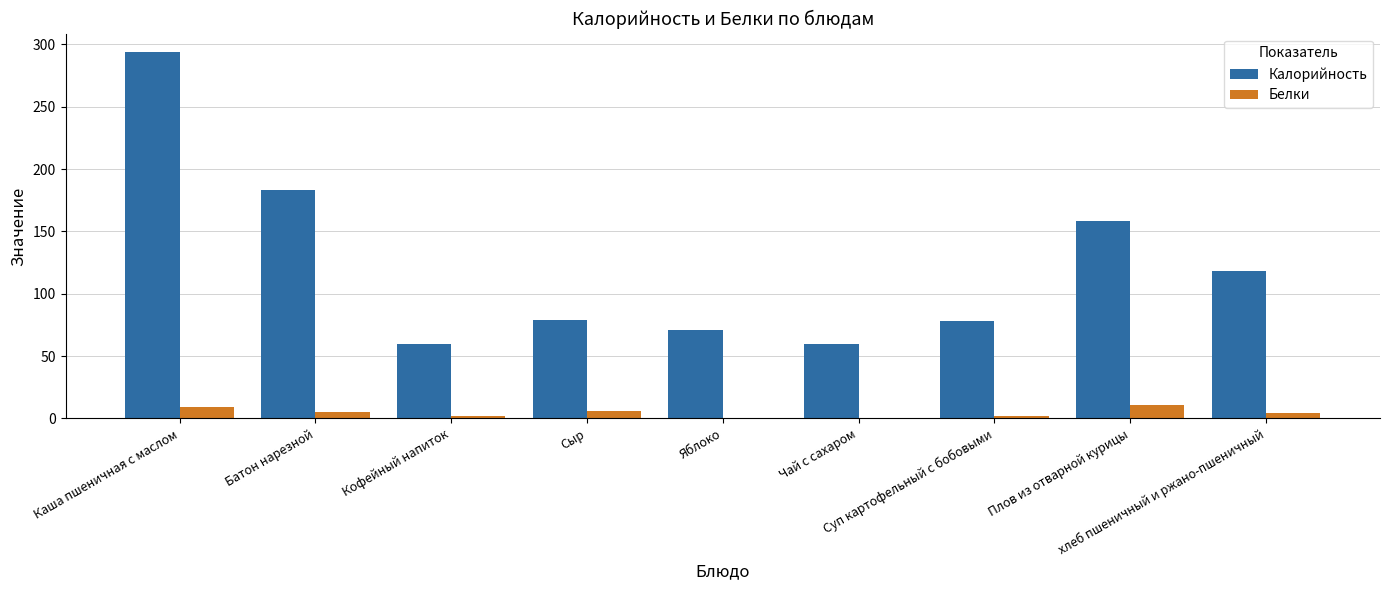

What is the greatest value displayed?

294.0